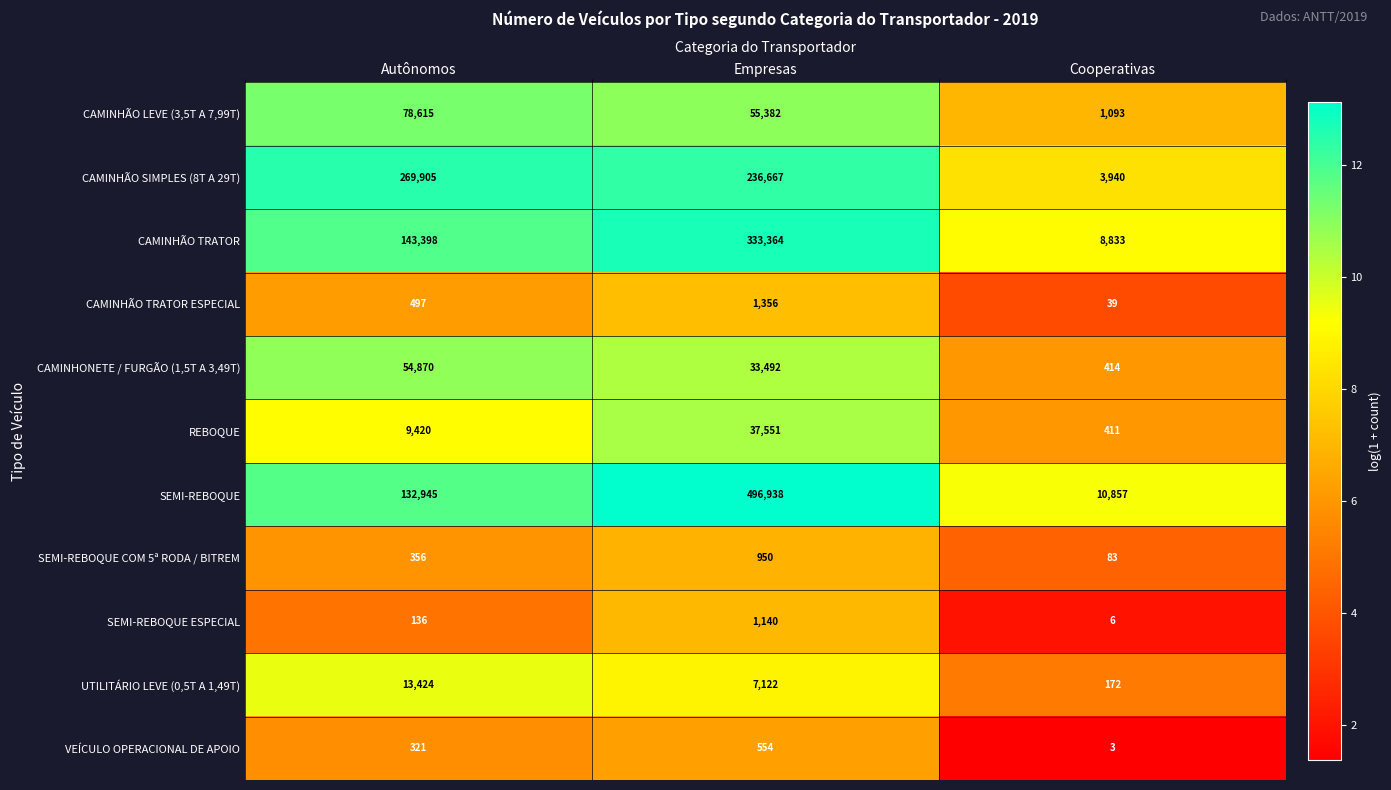

Which series has the widest spread of values?

SEMI-REBOQUE